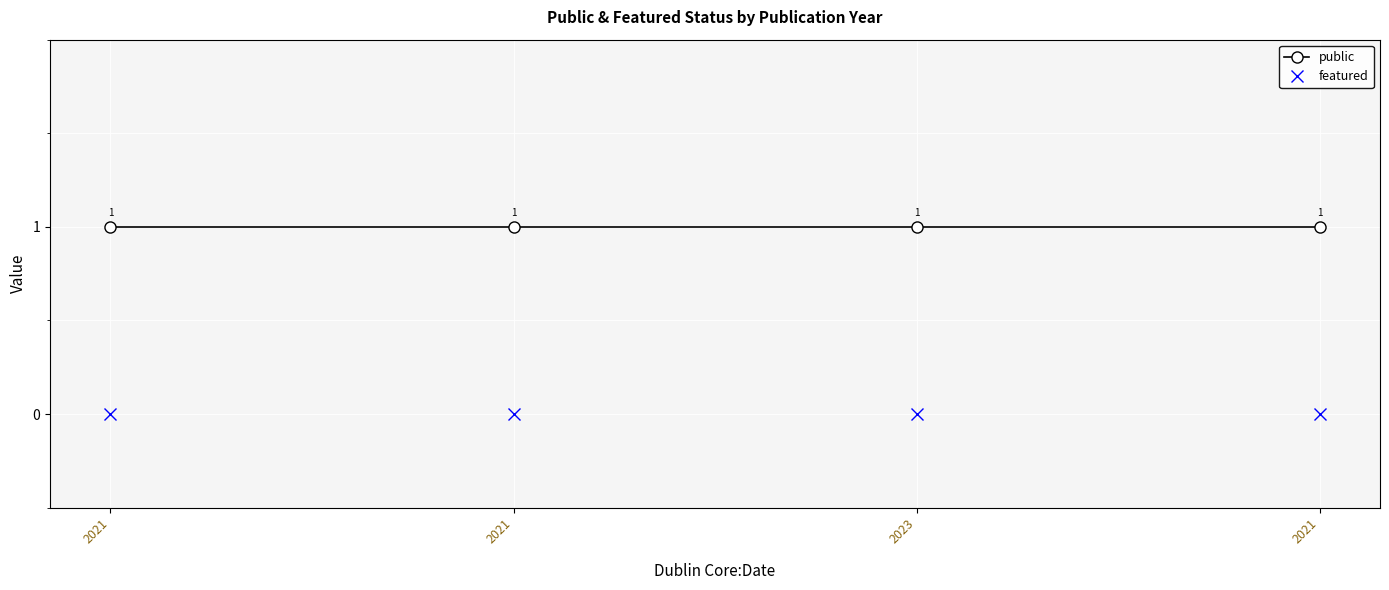

At how many categories does at least one series exceed 0?

4